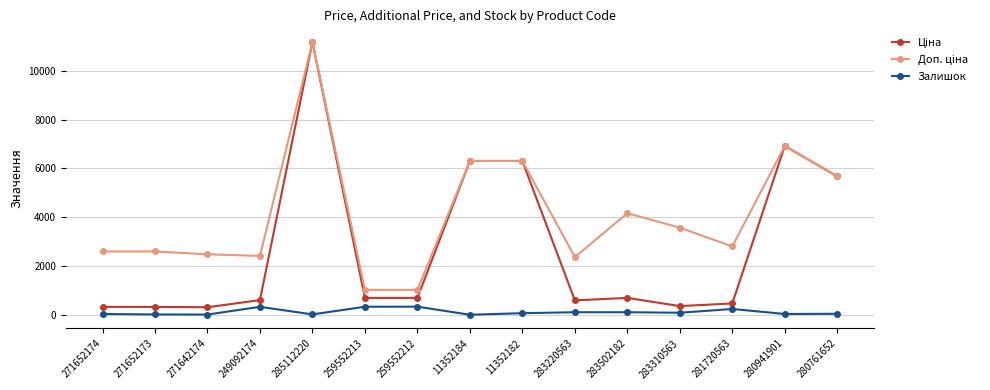

At how many categories does at least one series exceed 3138?

7